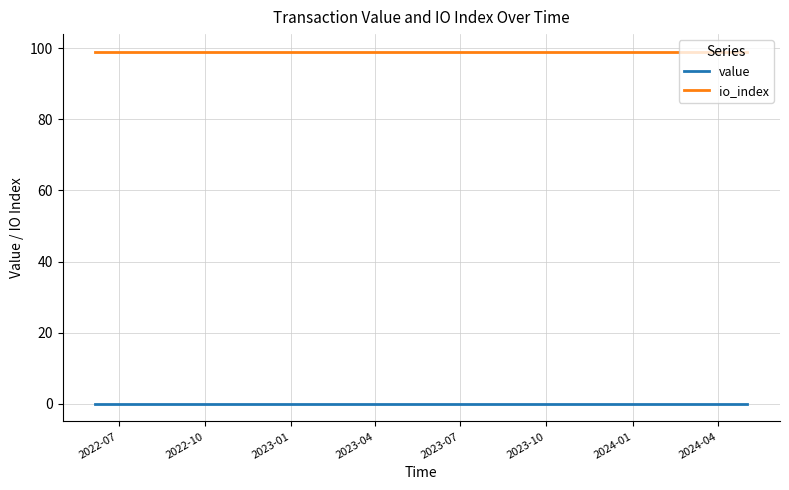

Rank the series by their maximum value, from highest to lowest.

io_index, value